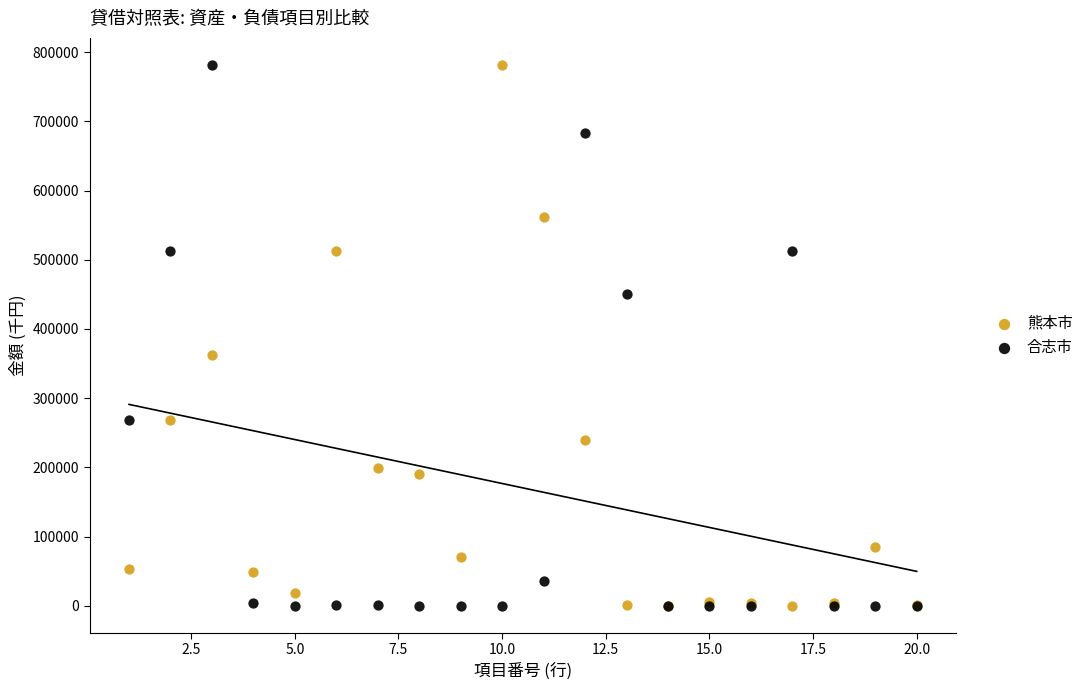

Across all series, what Y value is closest to 390756?

362919